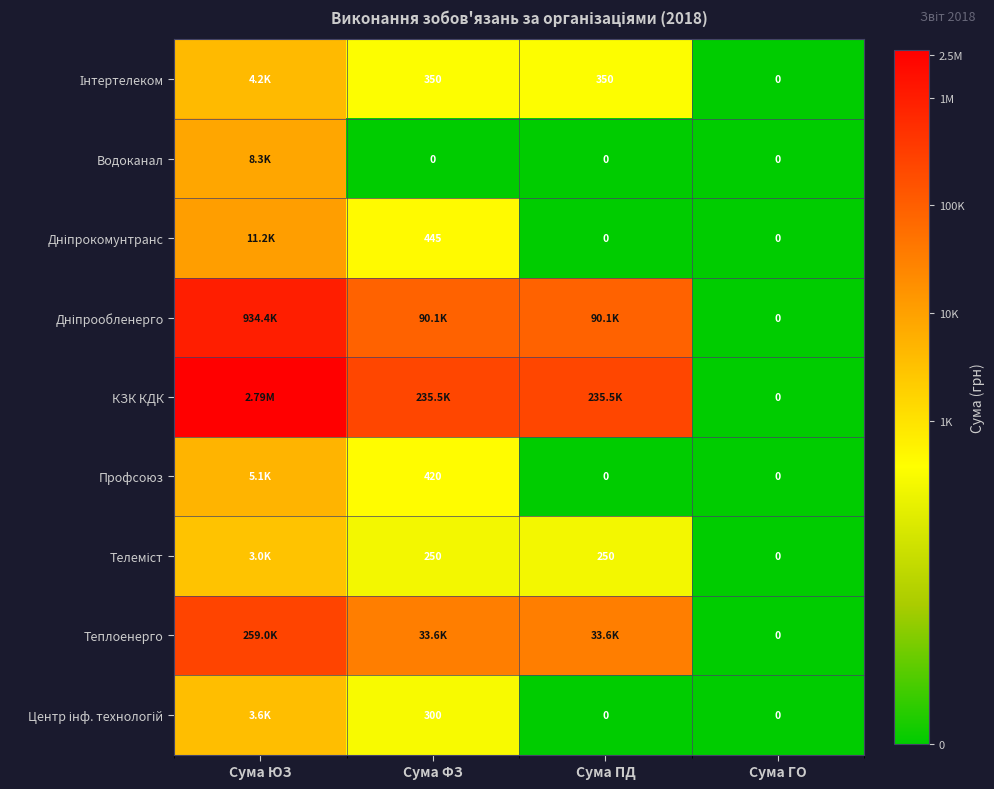

Which category has the lowest value in the Дніпрокомунтранс series?

Сума ПД